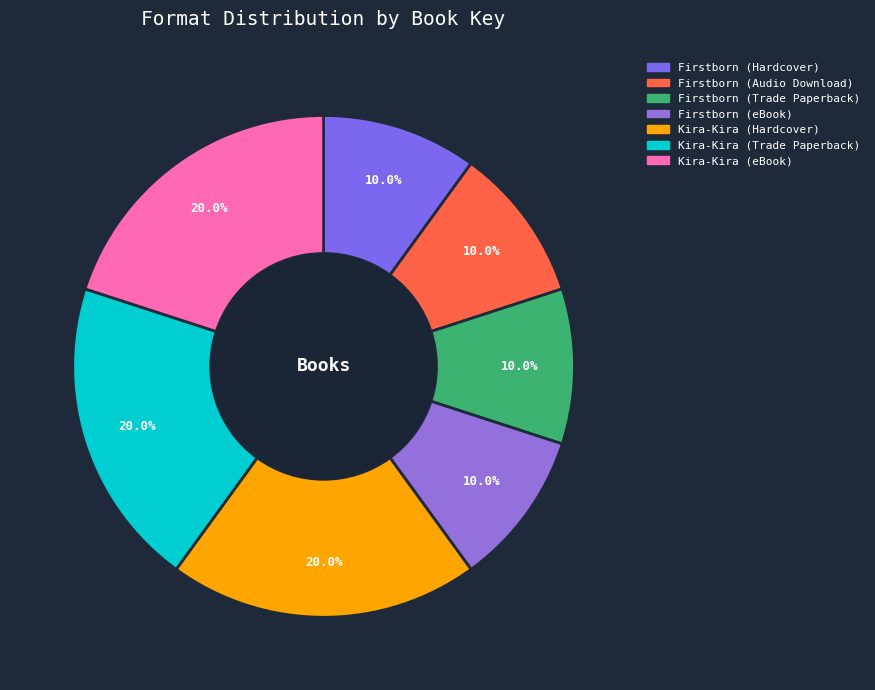

Is it true that Kira-Kira (Trade Paperback) is 11% of the pie?

False